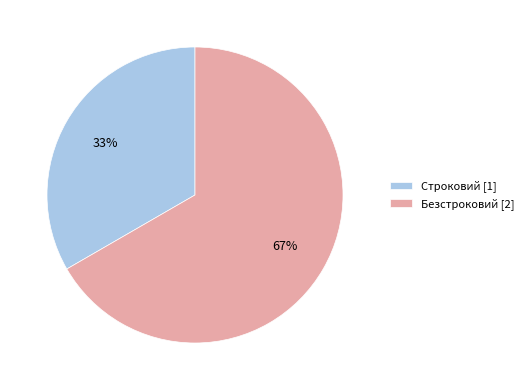

Is Строковий the majority of the pie?

No